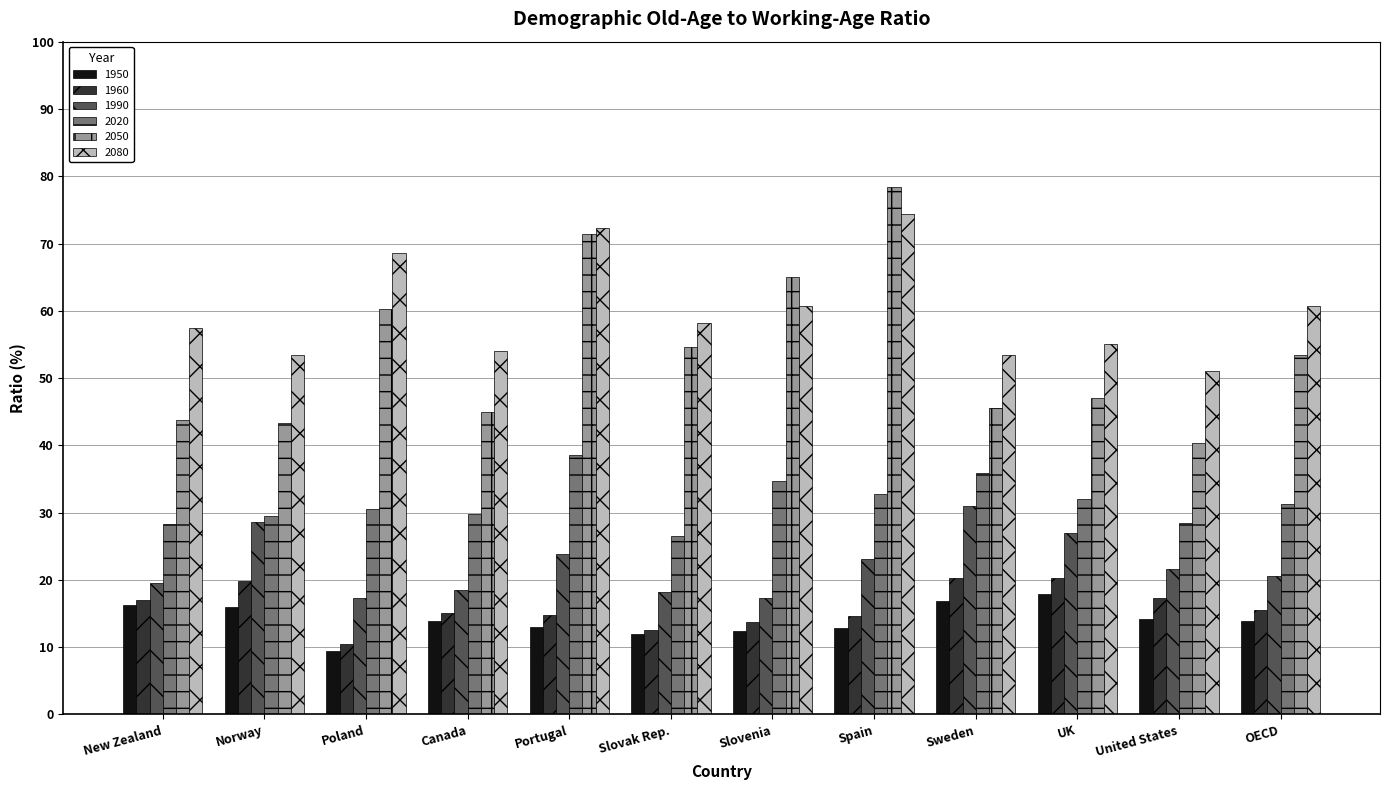

What is the difference between the highest and lowest values at Spain?

65.6